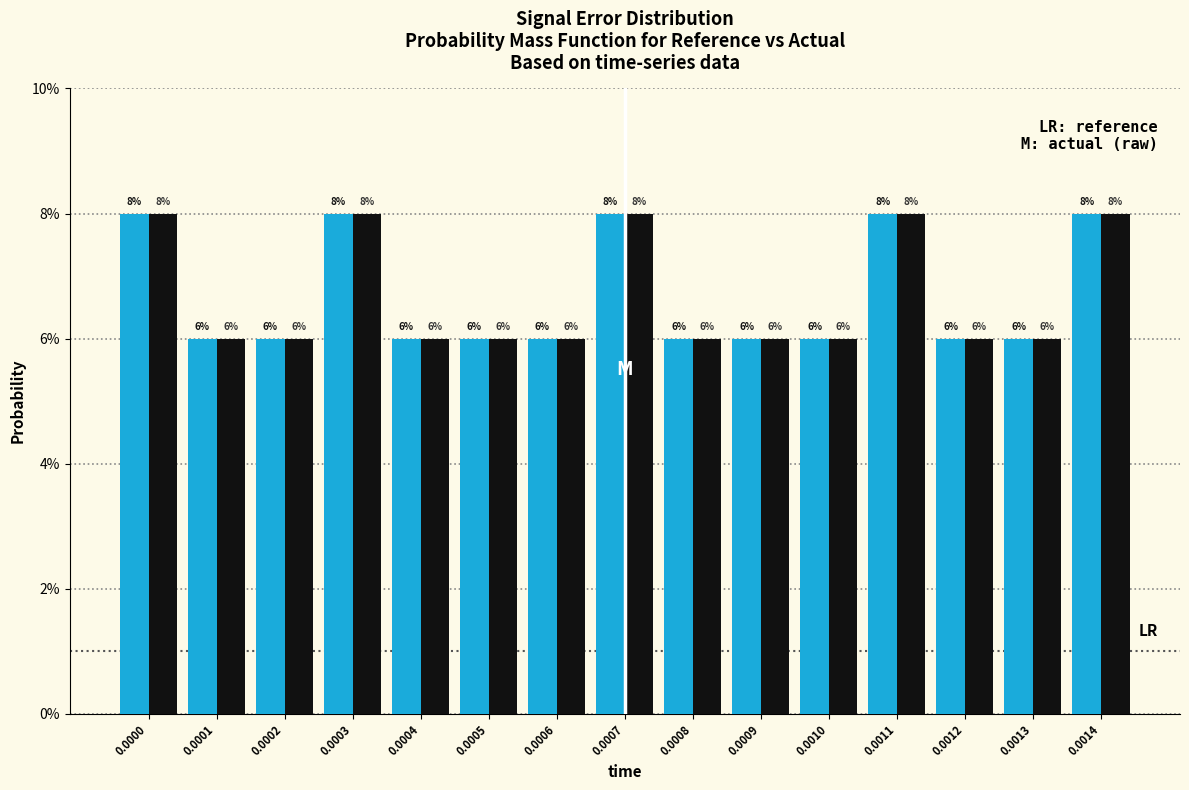

Are the bars grouped side by side (vs. stacked)?

Yes